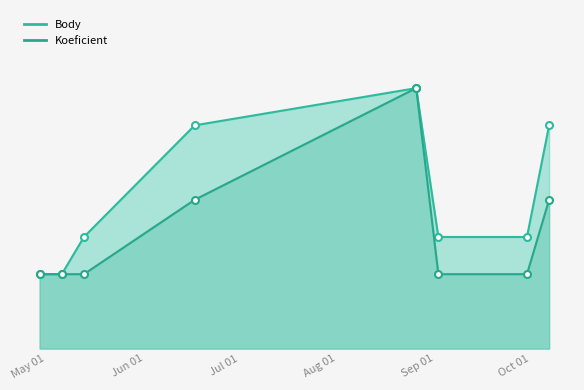

How many values in the Body_line series exceed 3?

3